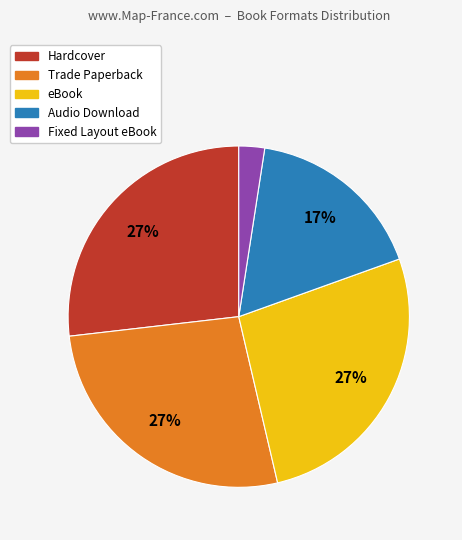

Is the sum of Trade Paperback and Fixed Layout eBook greater than half?

No